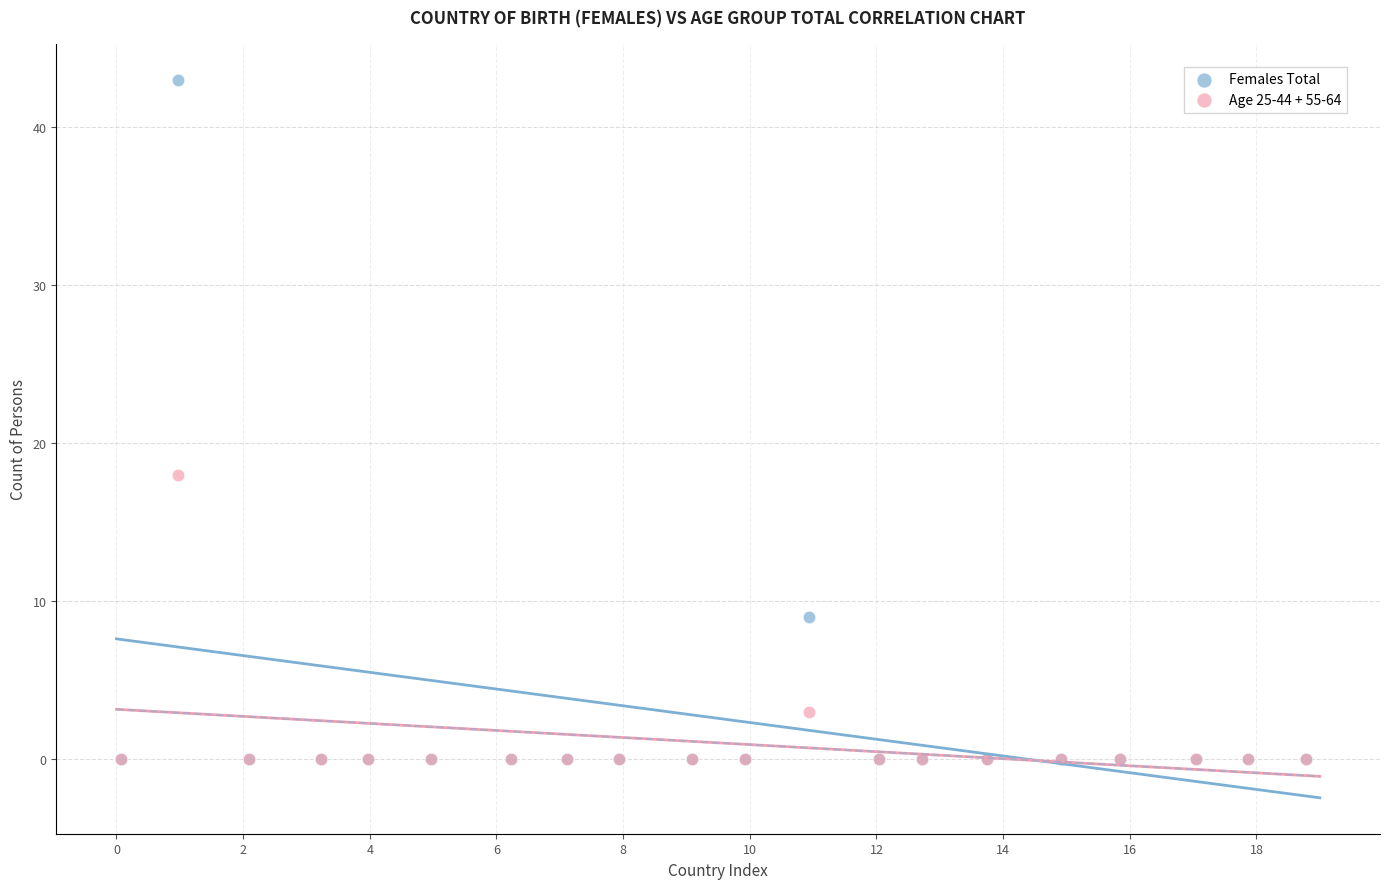

Across all series, what Y value is closest to 21?

18